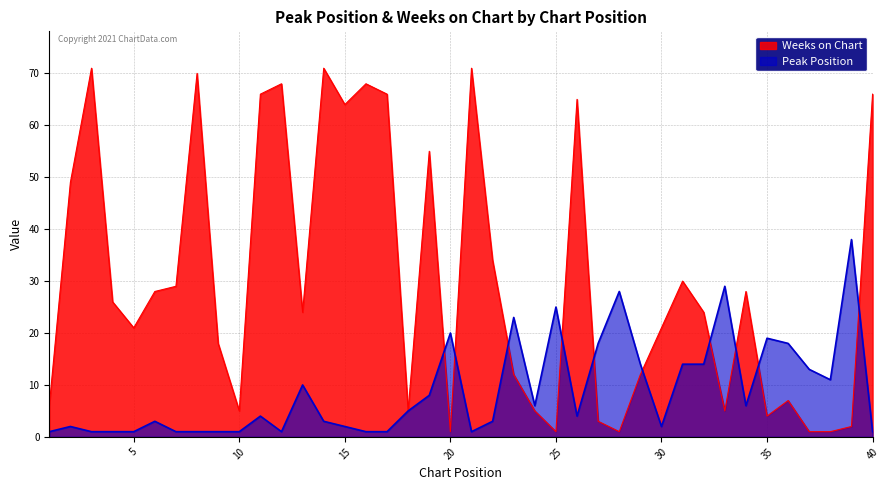

Is it true that Peak Position equals 1 at 8?

True